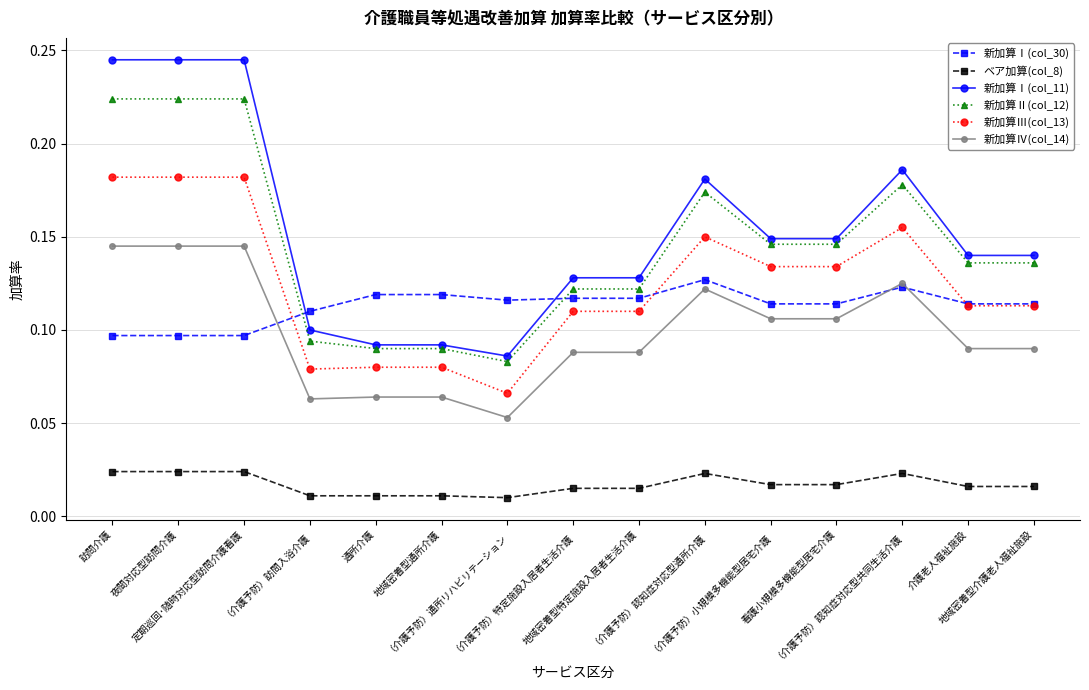

What position from the left is （介護予防）小規模多機能型居宅介護?

11